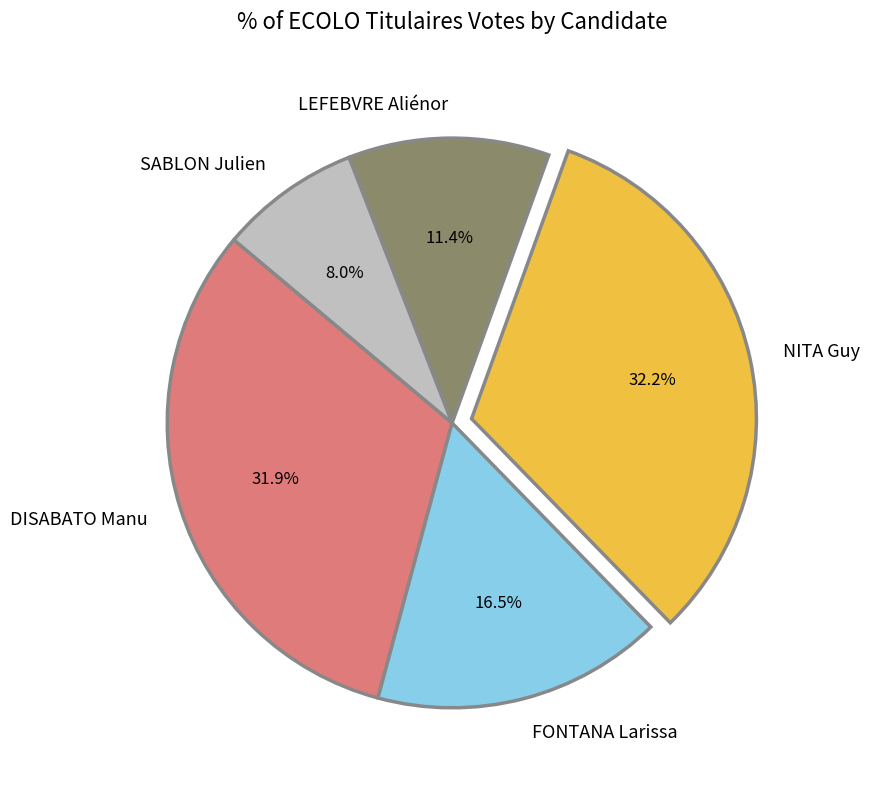

Is it true that DISABATO Manu is 45% of the pie?

False